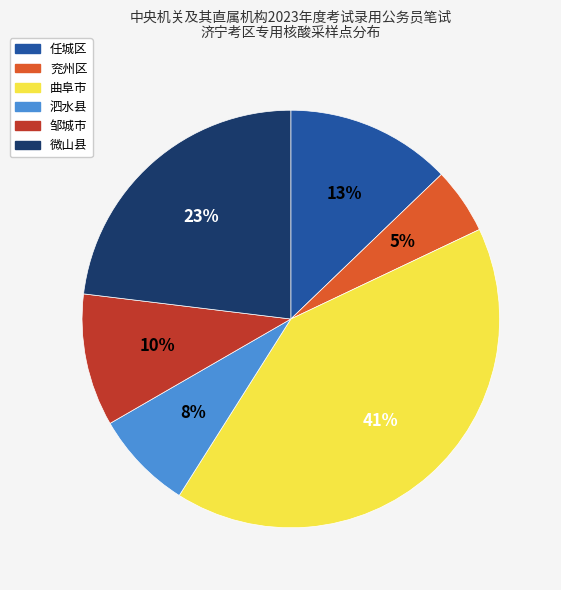

The 微山县 slice represents 23% of the pie. True or false?

True